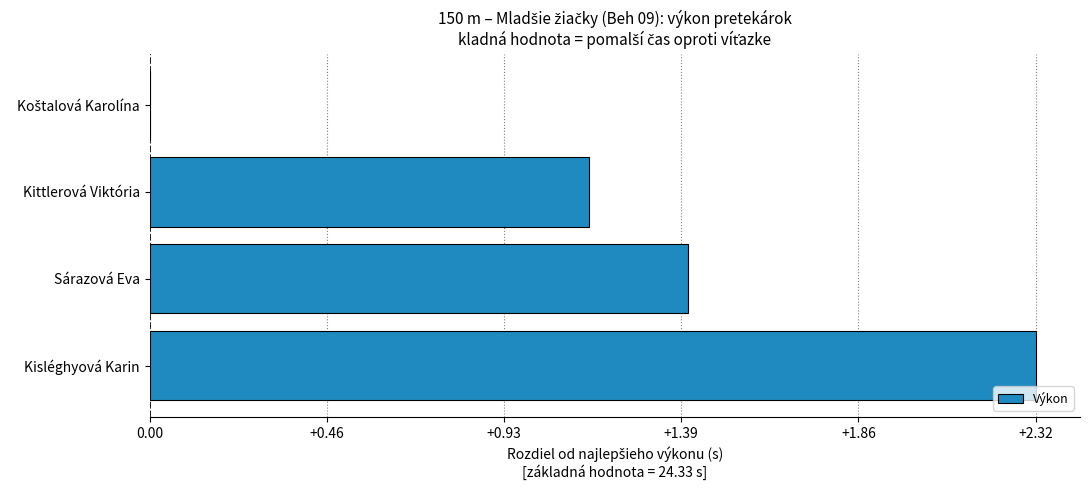

Which label corresponds to the largest value in the chart?

Kisléghyová Karin